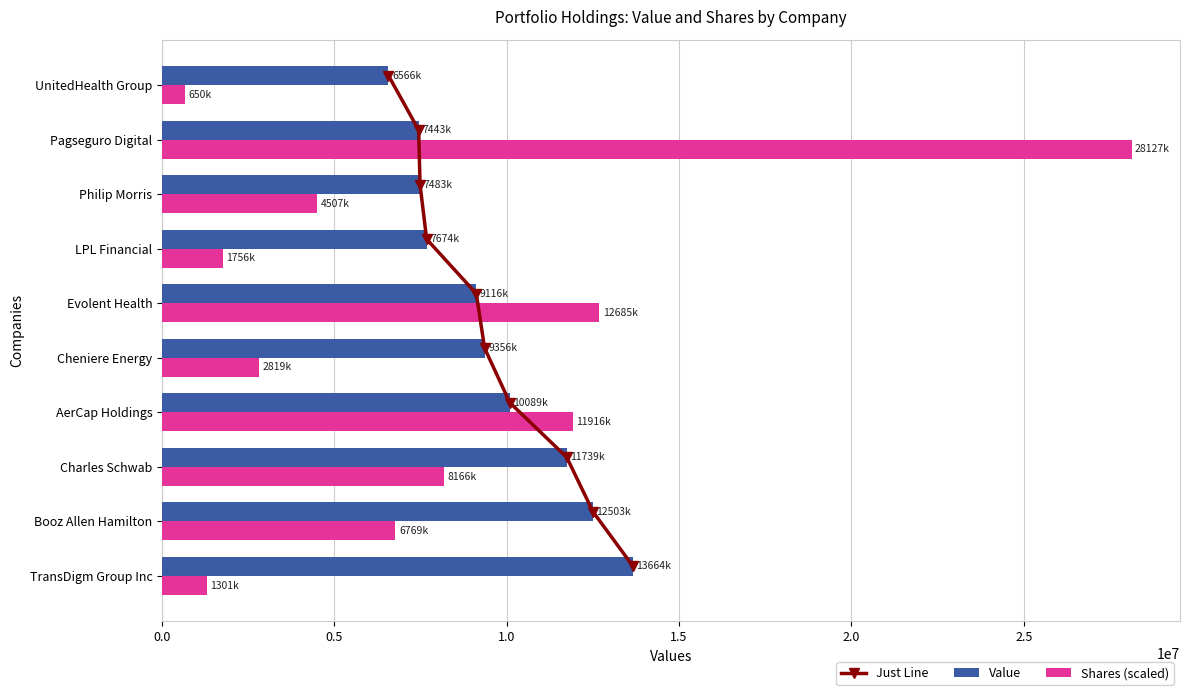

Is it true that Value equals 17544184.7 at Charles Schwab?

False